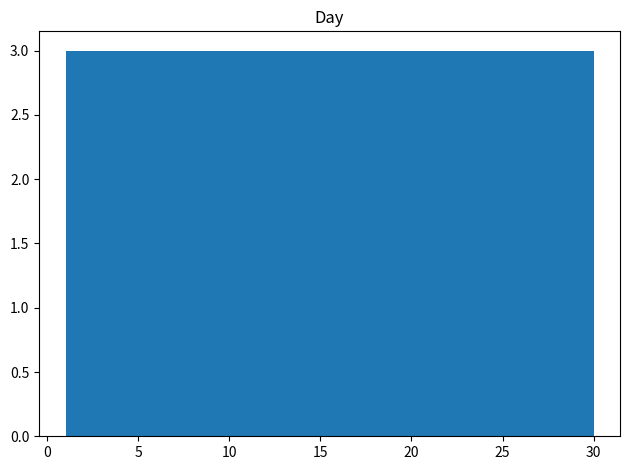

Reading left to right, transcribe this chart: for each bar, give the range it covers on the x-axis and its height. Neither the bar edges nor the heights are printed on the chart, so give them approximately, as read against the axes.

1.0 to 3.9: 3
3.9 to 6.8: 3
6.8 to 9.7: 3
9.7 to 12.6: 3
12.6 to 15.5: 3
15.5 to 18.4: 3
18.4 to 21.3: 3
21.3 to 24.2: 3
24.2 to 27.1: 3
27.1 to 30.0: 3